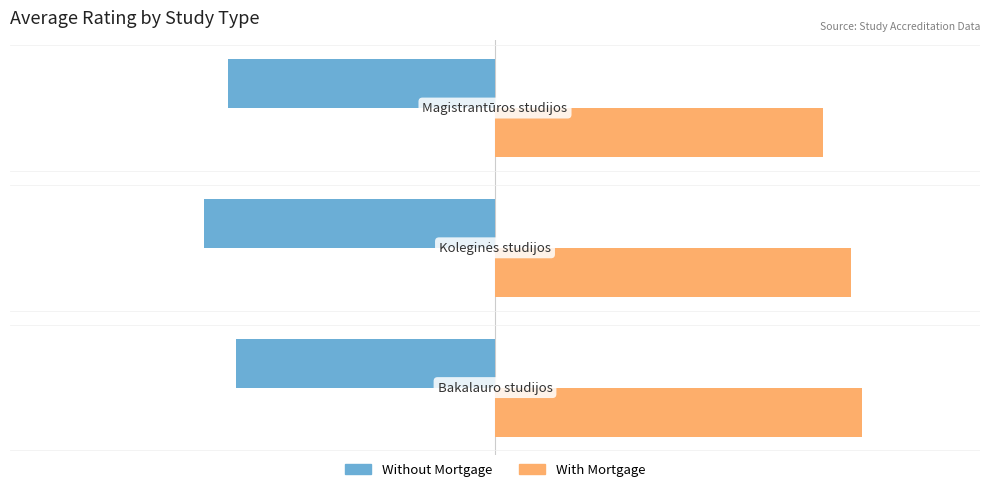

List the series in order of their overall mean, lowest first.

Without Mortgage, With Mortgage